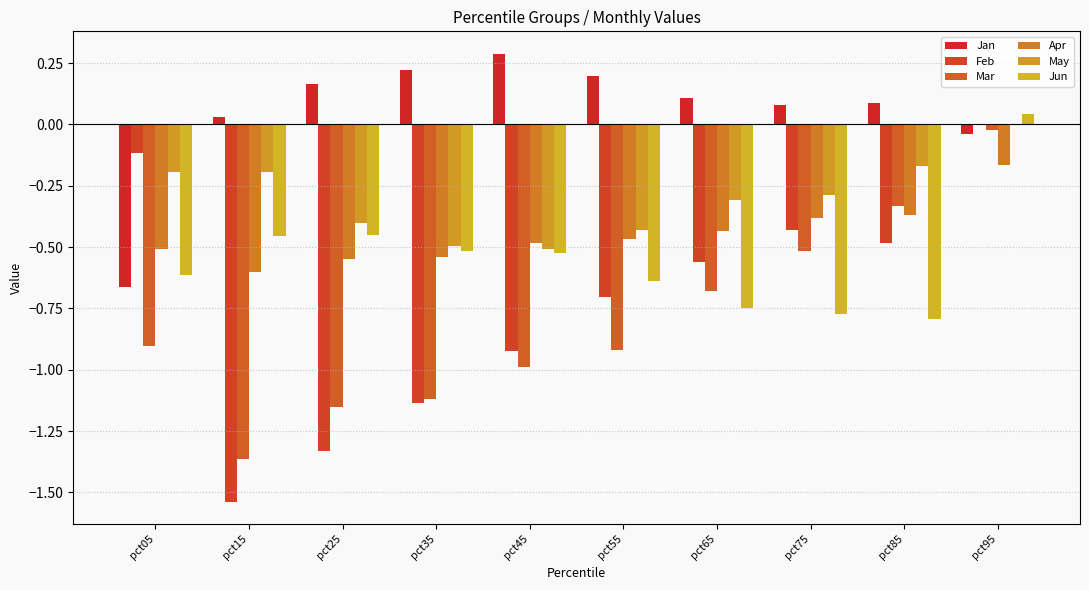

True or false: Jun has a value of -0.2 at pct15.

False